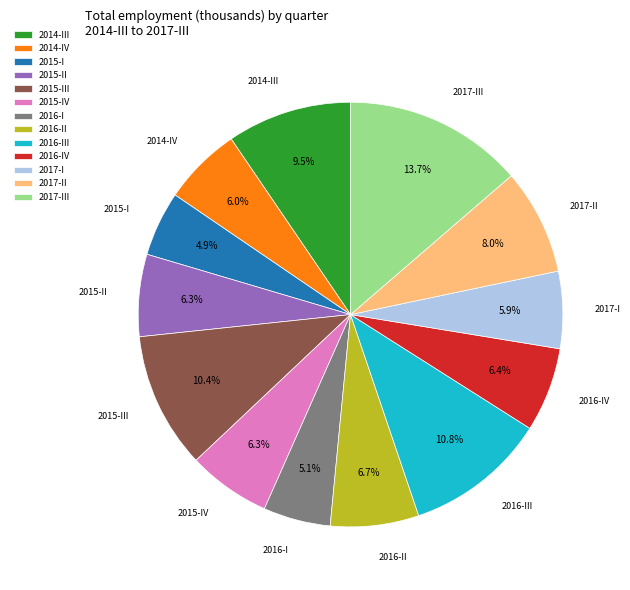

What percentage is the 2015-IV slice, to the nearest percent?

6%